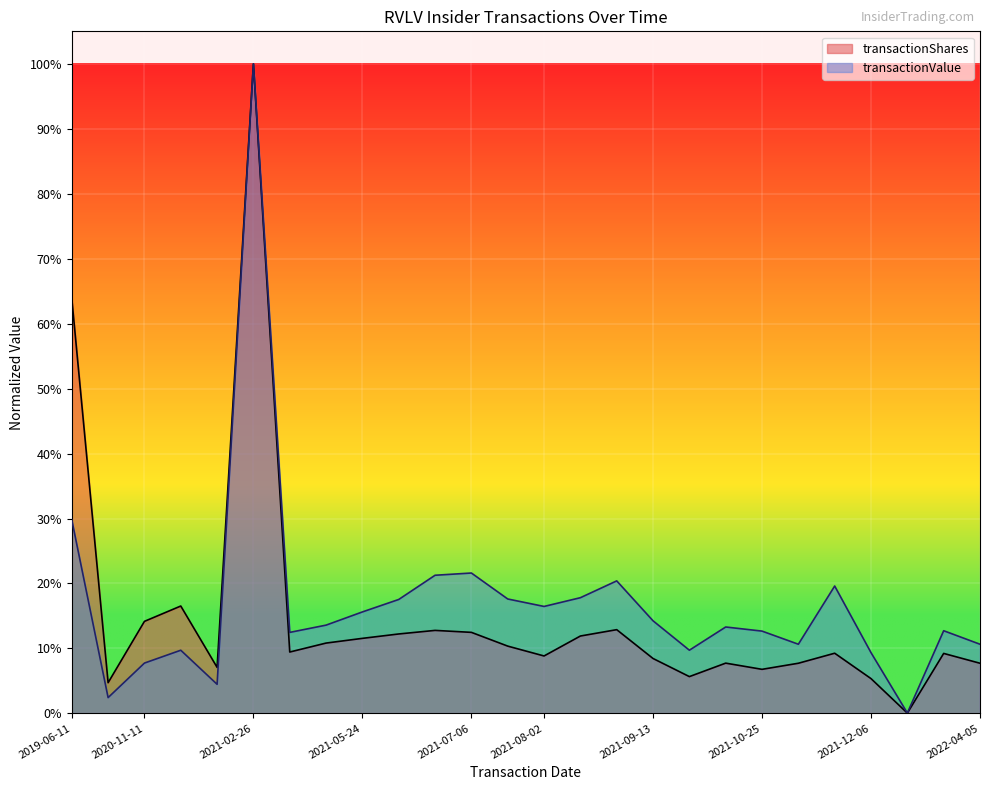

What is the label of the 9th point from the right?

2021-09-27